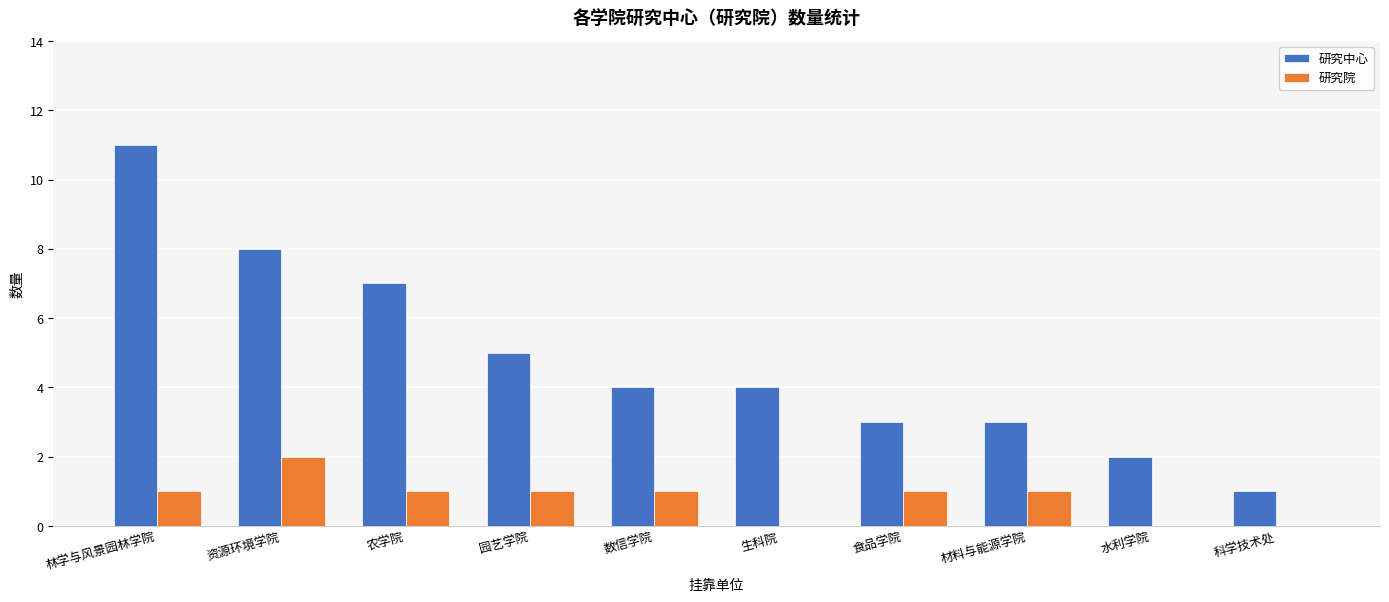

What is the maximum value shown in the chart?

11